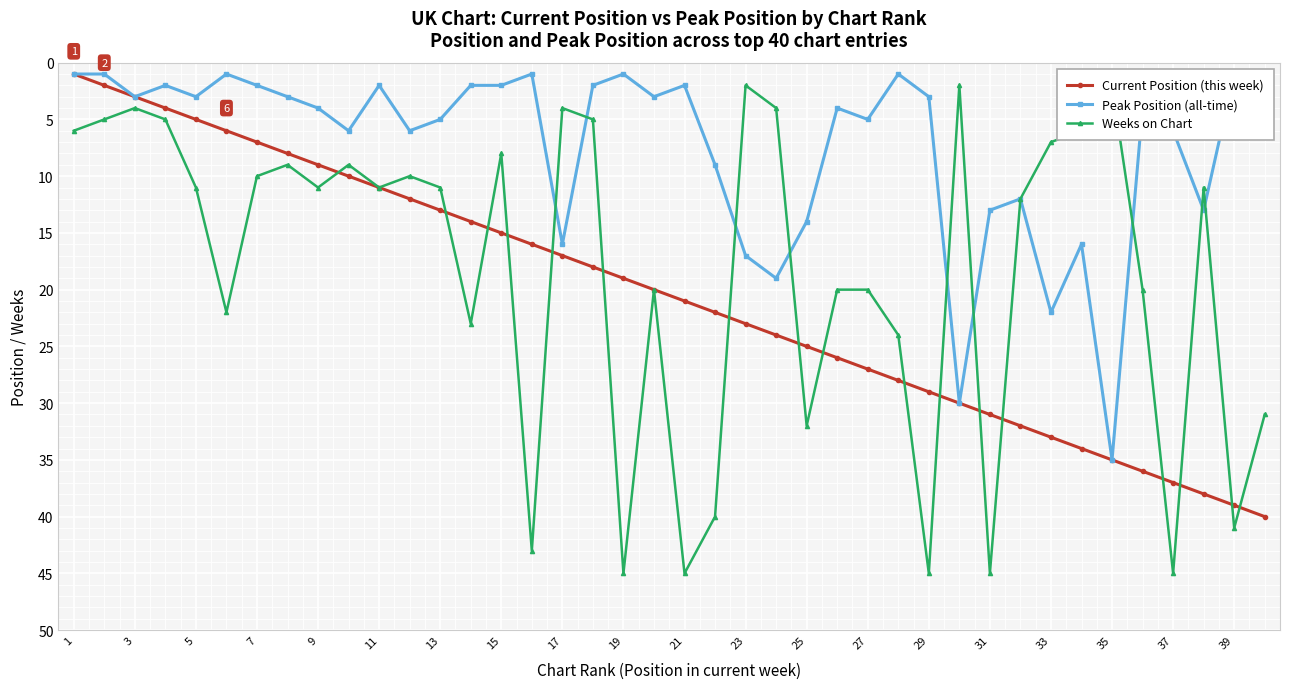

Which label corresponds to the smallest value in the chart?

1